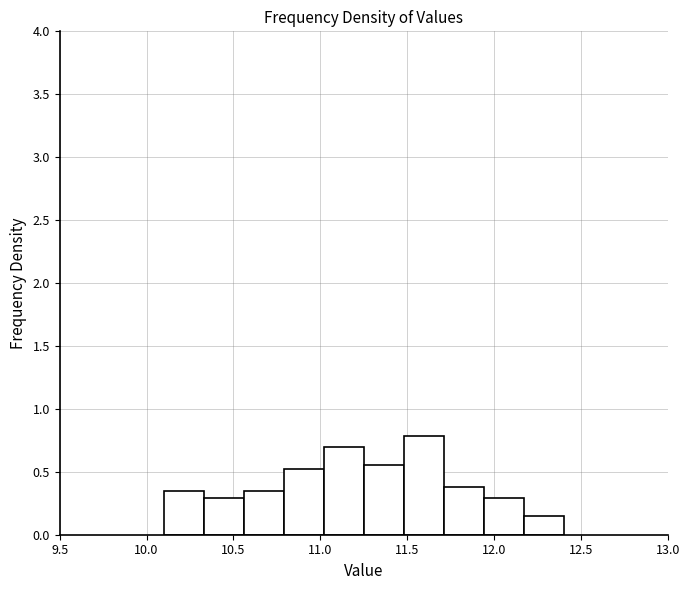

Reading left to right, list every bar in this chart as the range it spans on the x-axis followed by its height. Neither the bar edges nor the heights are printed on the chart, so give them approximately, as read against the axes.

10.10 to 10.33: 0.35
10.33 to 10.56: 0.30
10.56 to 10.79: 0.35
10.79 to 11.02: 0.50
11.02 to 11.25: 0.70
11.25 to 11.48: 0.55
11.48 to 11.71: 0.80
11.71 to 11.94: 0.40
11.94 to 12.17: 0.30
12.17 to 12.40: 0.15